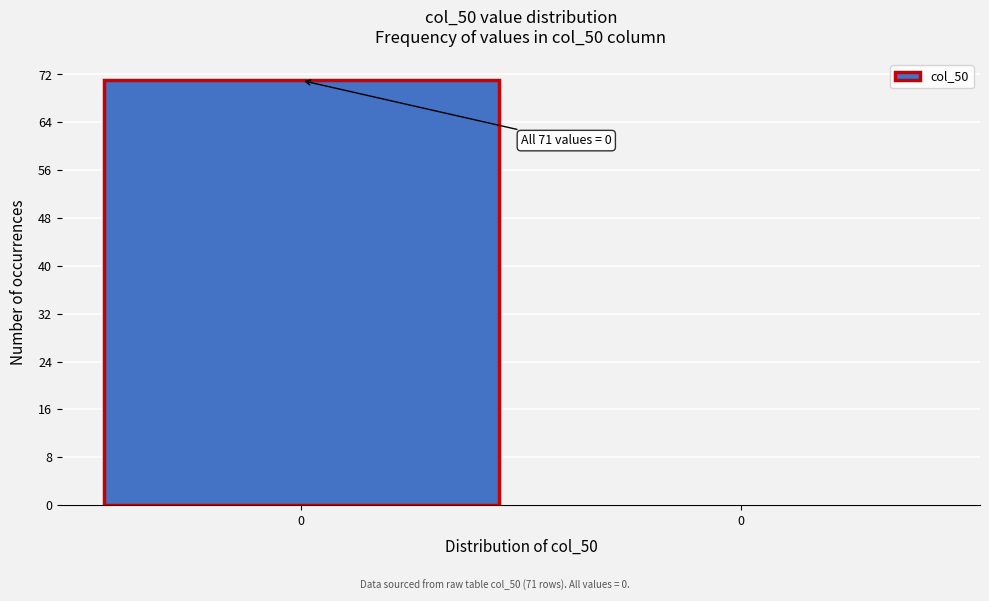

Count the number of data series in this chart.

1